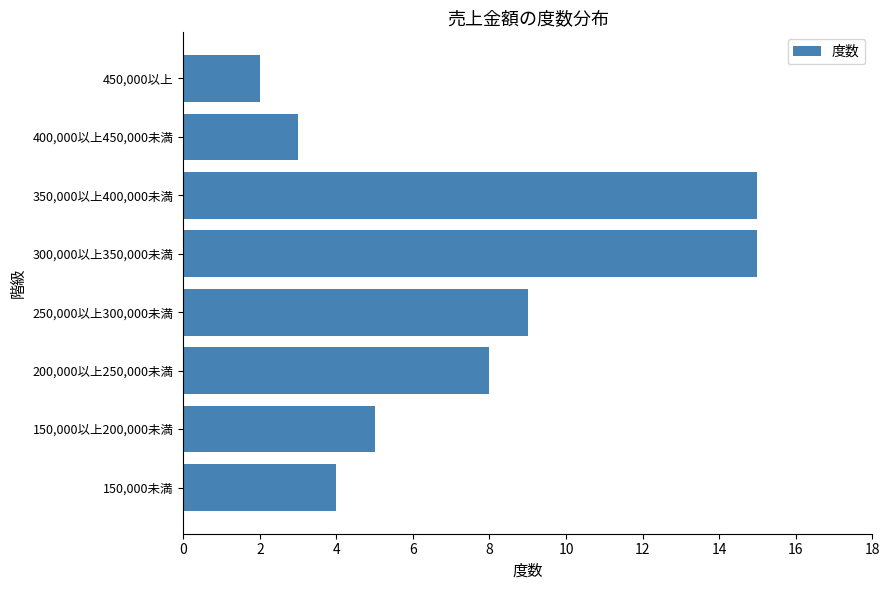

What is the greatest value displayed?

15